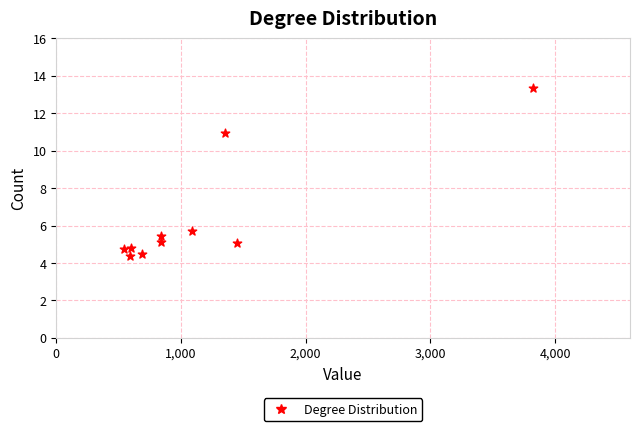

What Y value in the scatter plot is closest to 8?

5.7